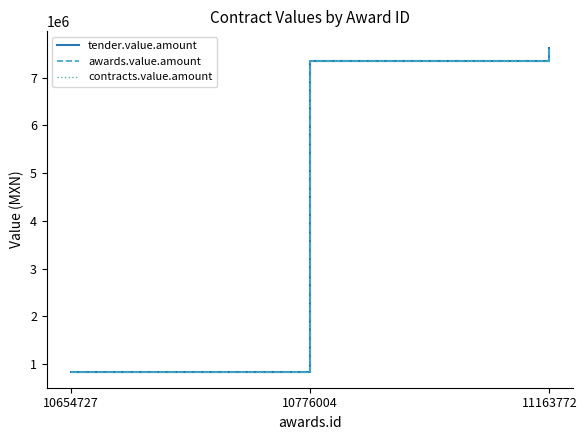

Reading left to right, transcribe all the data shown in this chart.

tender.value.amount: 848078.6	7353384.0	7628040.0
awards.value.amount: 848078.6	7353384.0	7628040.0
contracts.value.amount: 848078.6	7353384.0	7628040.0